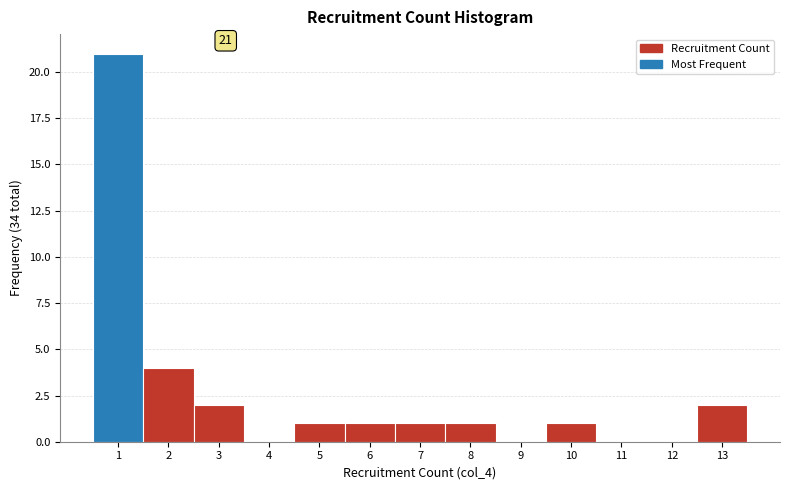

Which range on the x-axis has the tallest bar?

0.5 to 1.5